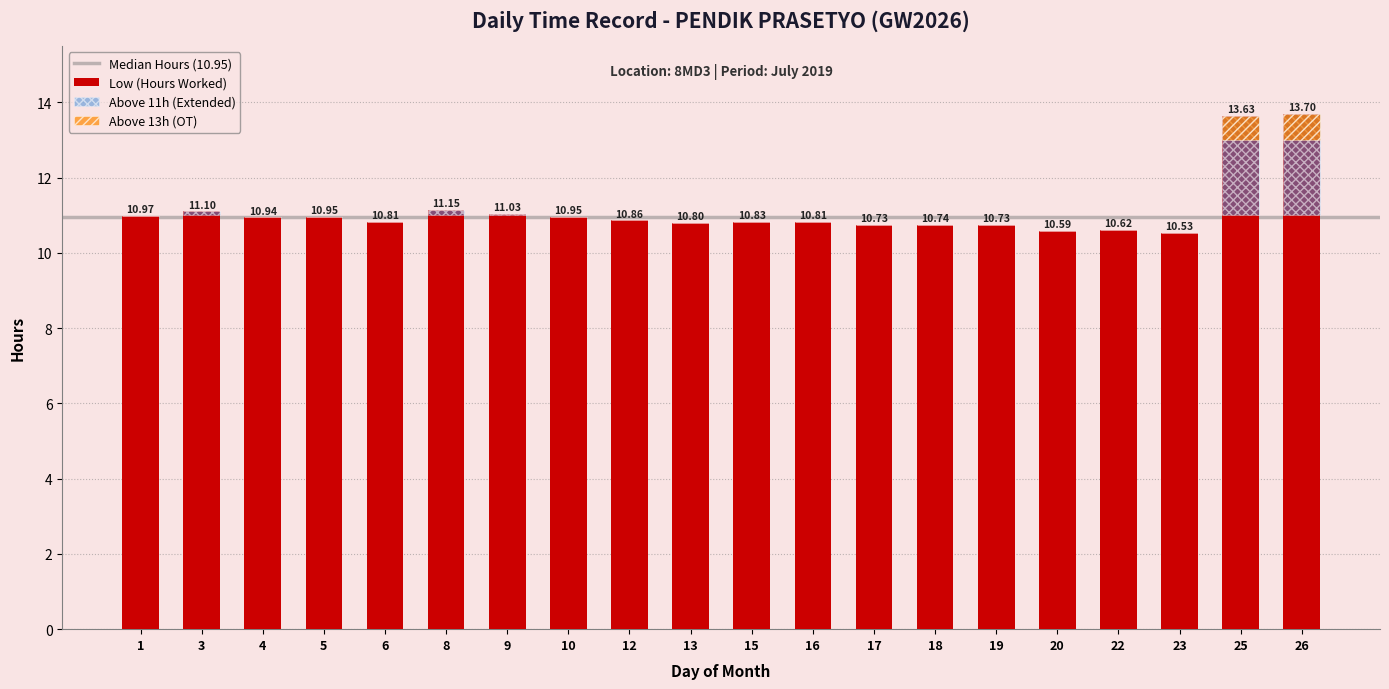

What is the average value?

11.1